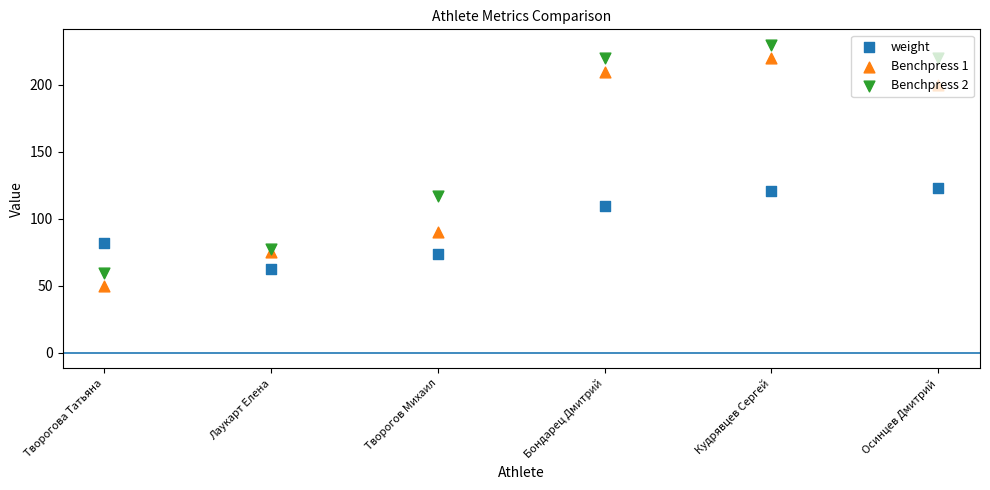

At how many categories does at least one series exceed 202?

3